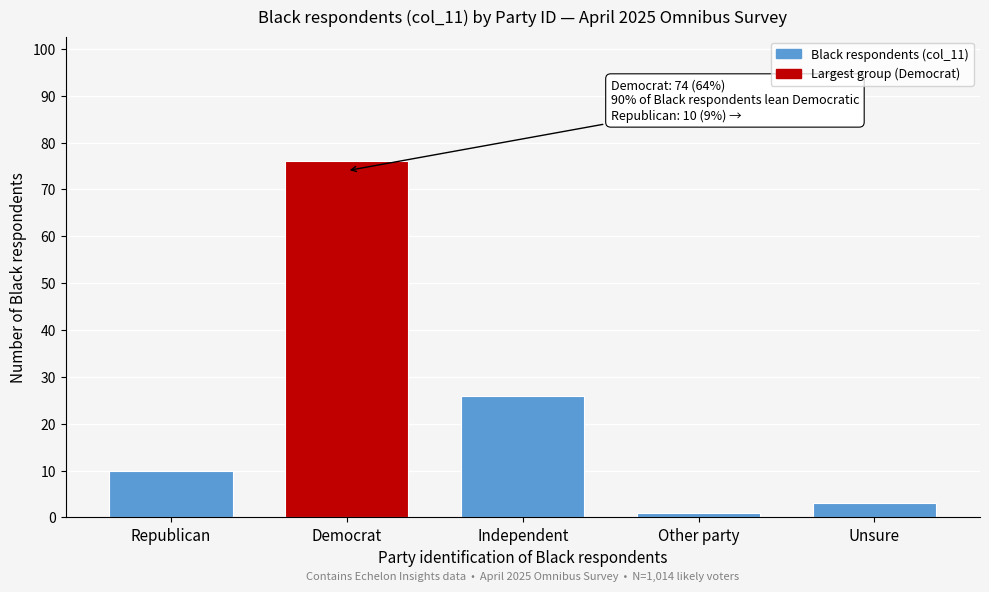

Reading right to left, list all the values displayed in this chart.

3	1	26	76	10